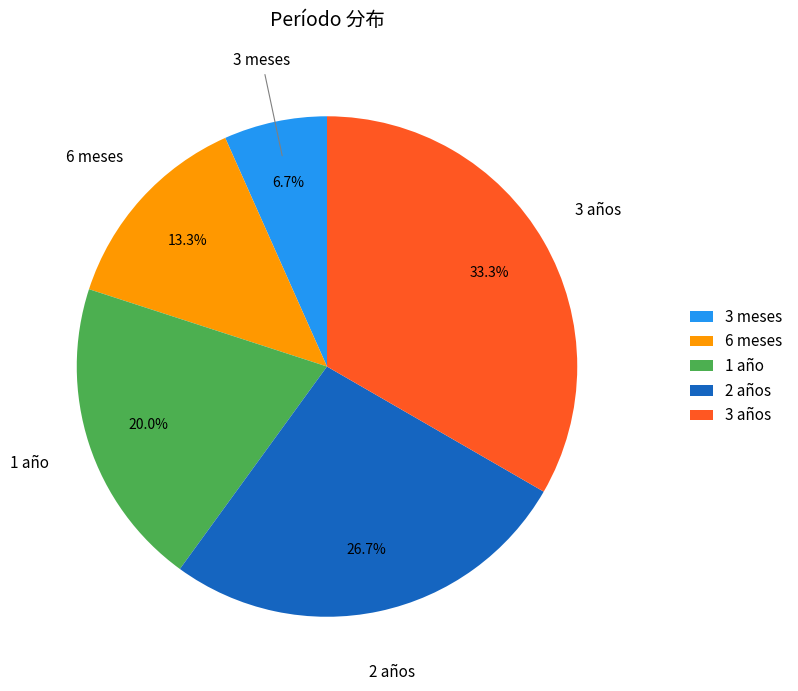

To the nearest percent, what is the difference between the 3 años and 2 años slice percentages?

7%